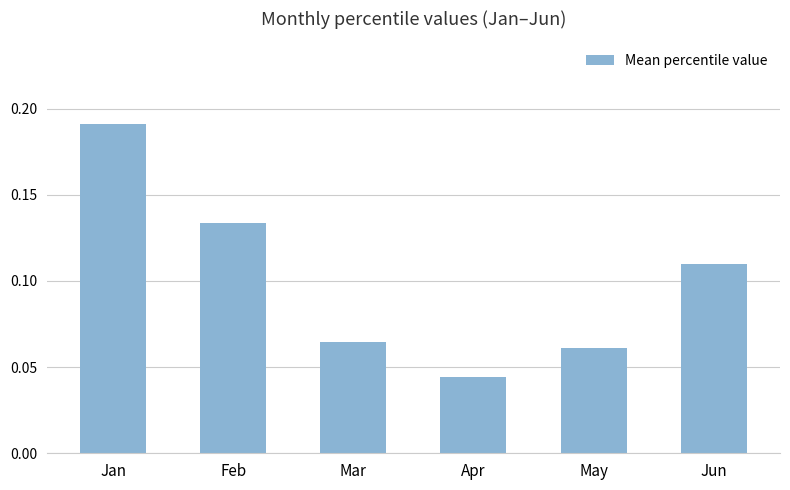

List the labels in order of value, smallest first.

Apr, May, Mar, Jun, Feb, Jan